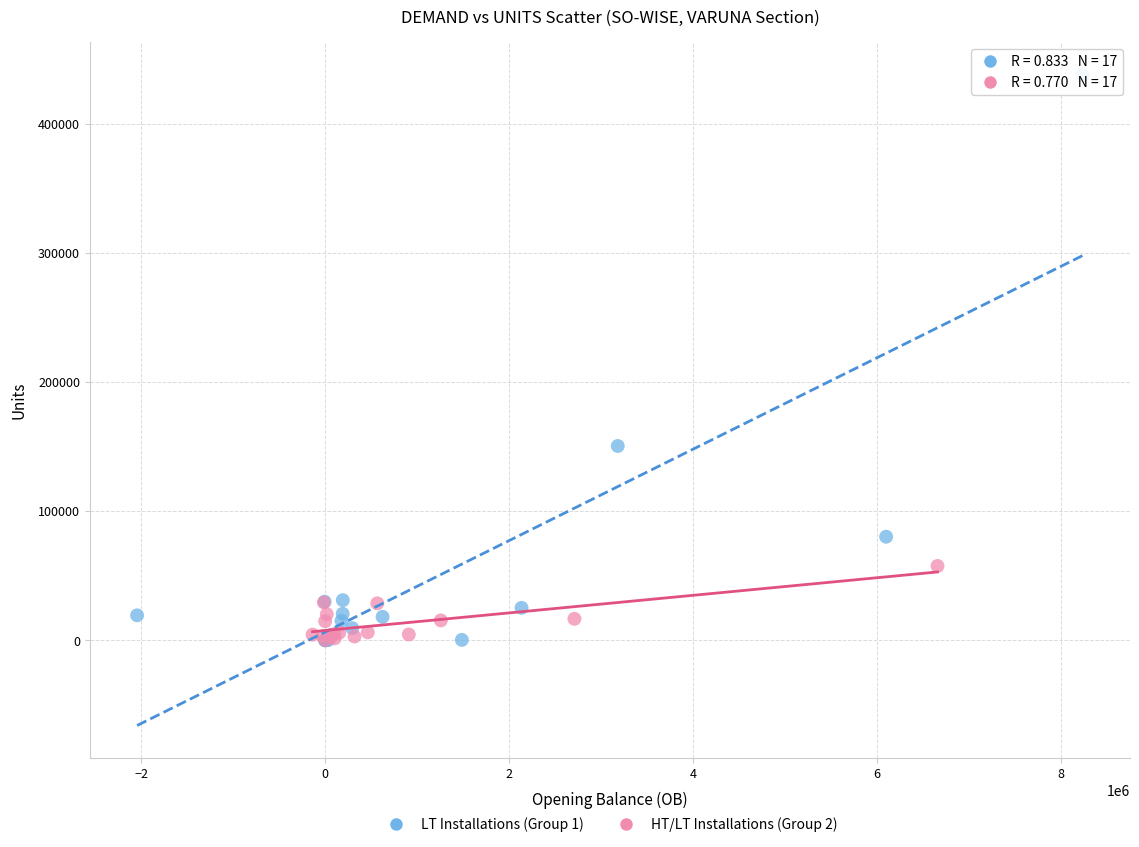

Which series contains the highest Y value?

LT Installations (Group 1)